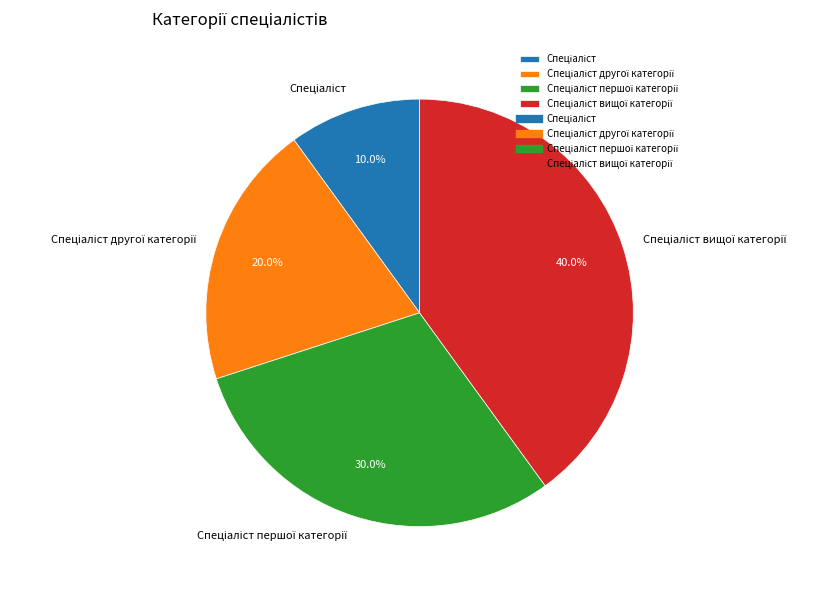

Is there a majority slice in this chart?

No